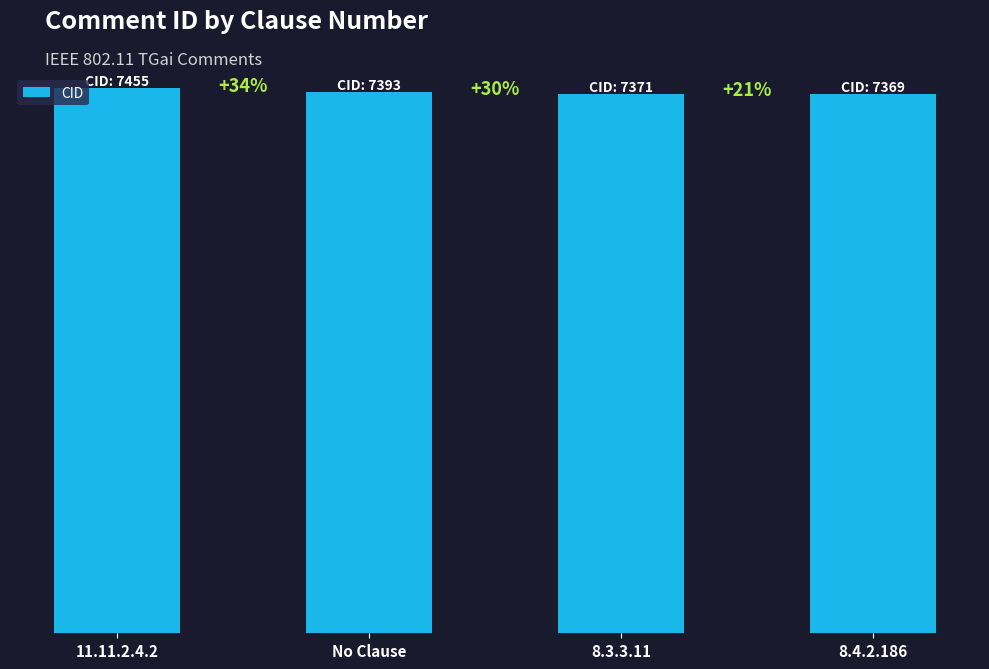

Does the chart contain any negative values?

No